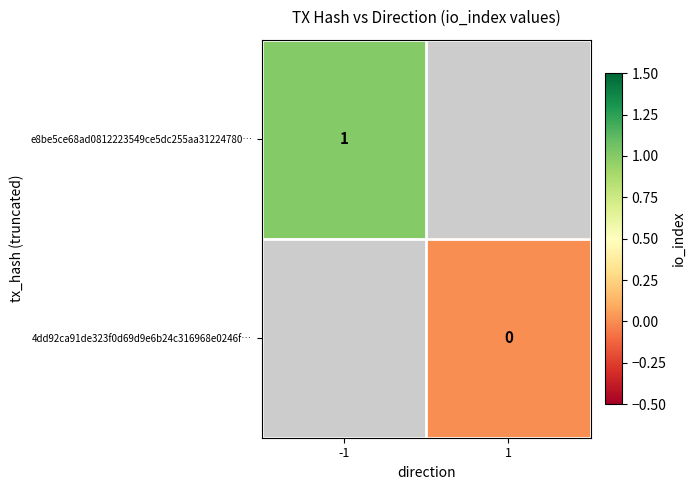

Which category has the lowest value across all series?

1